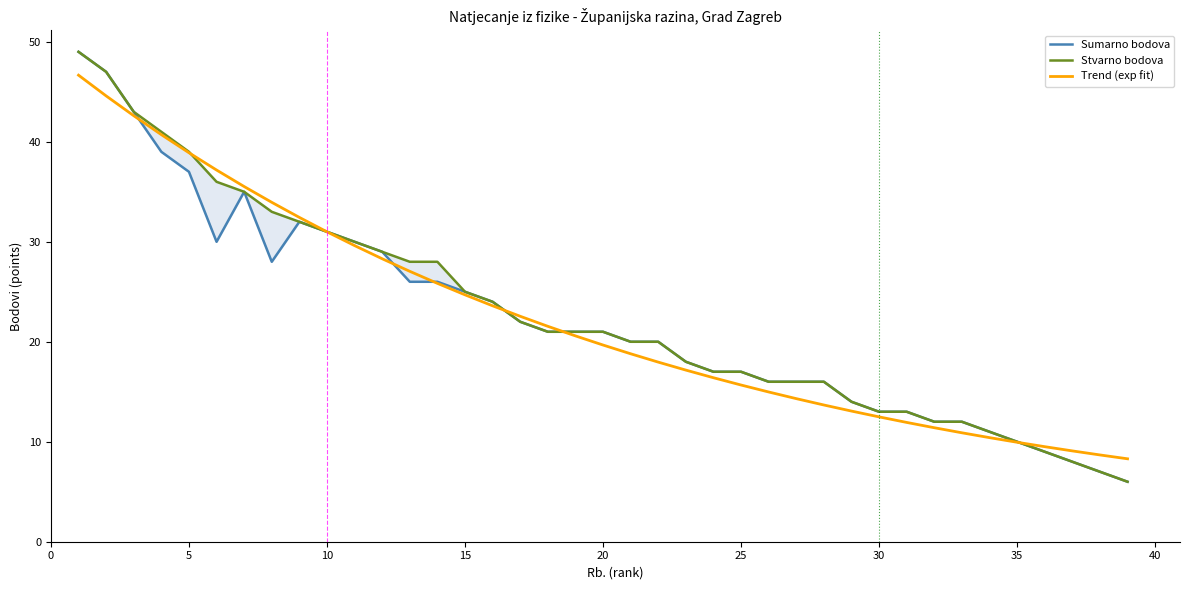

What is the maximum value for Trend (exp fit)?

46.7